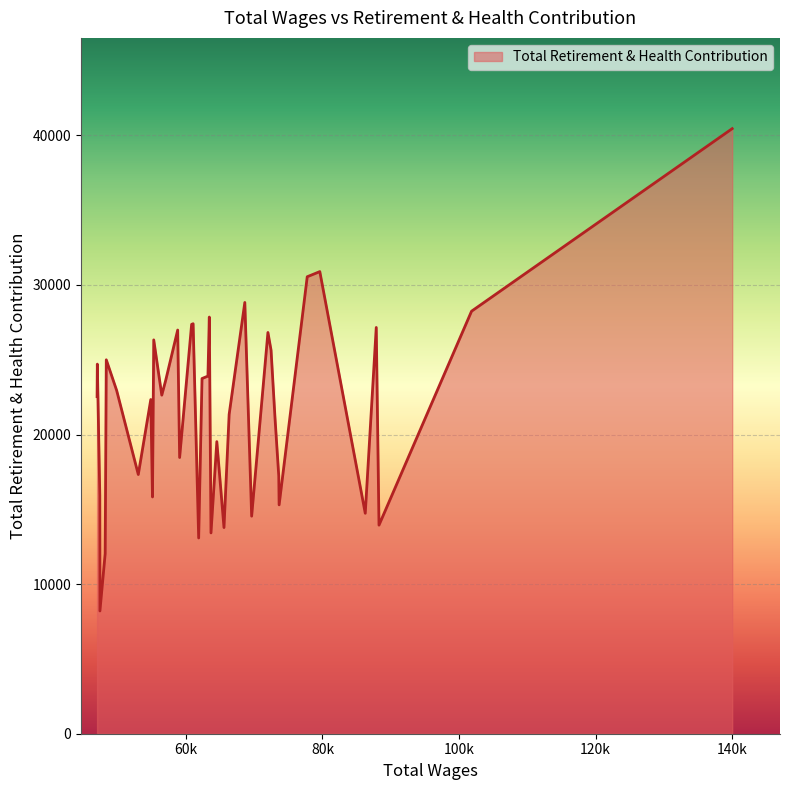

What is the minimum value shown in the chart?

8206